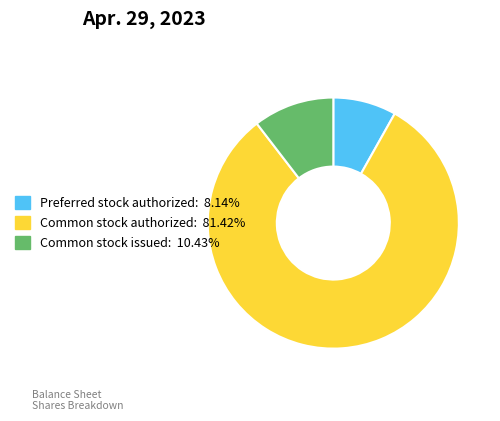

Is there a majority slice in this chart?

Yes